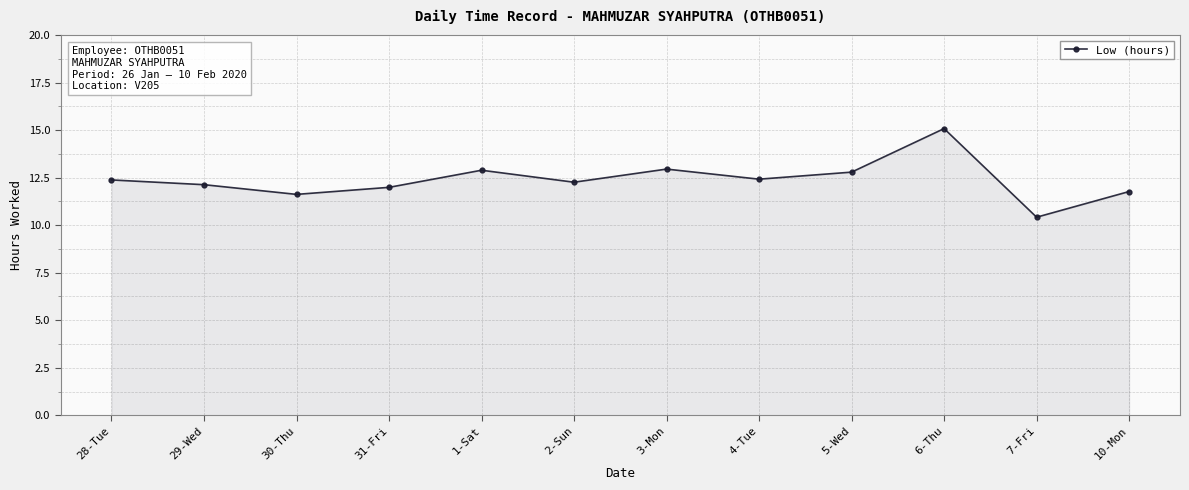

What is the average value?

12.4